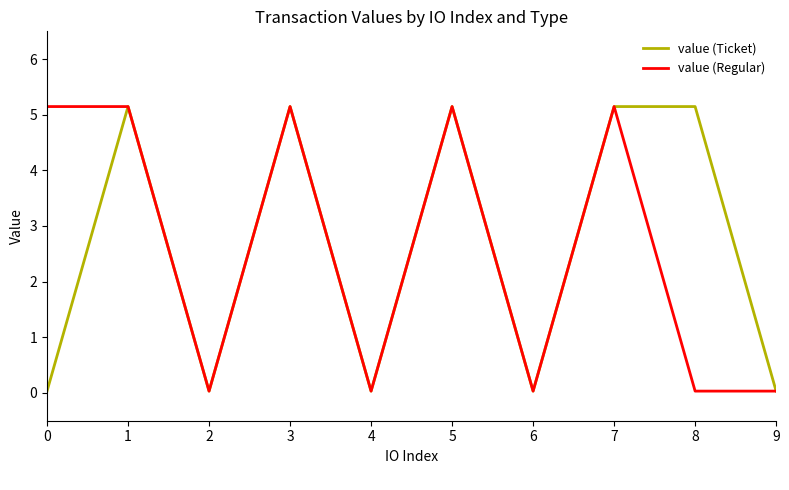

Does the chart display data point markers on the line(s)?

No